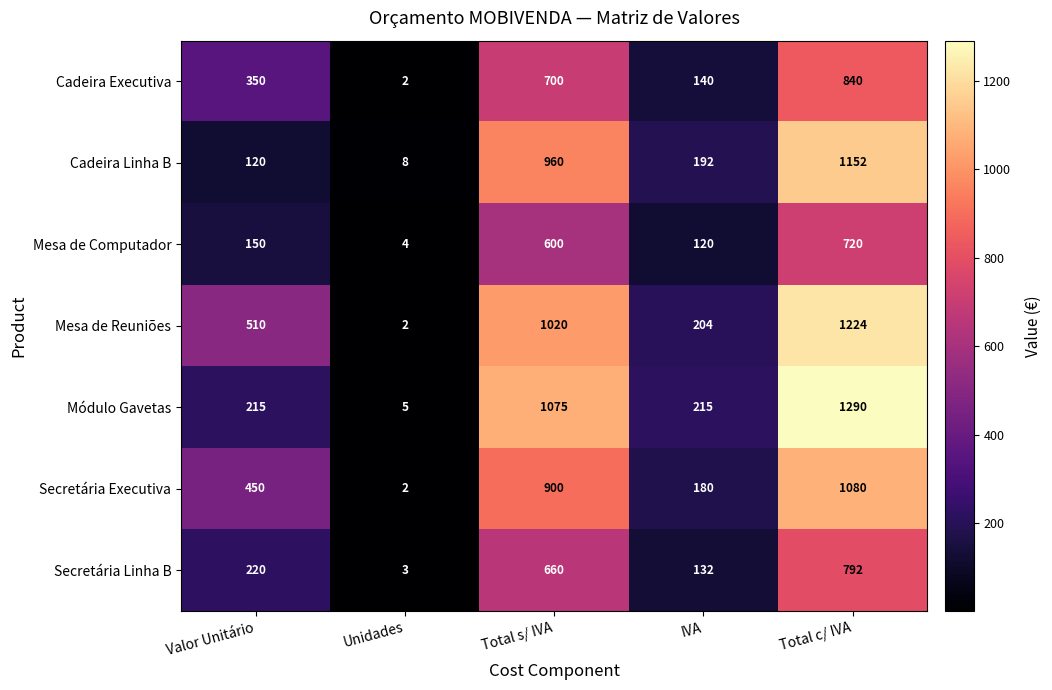

True or false: Secretária Linha B has a value of 1388 at Total c/ IVA.

False